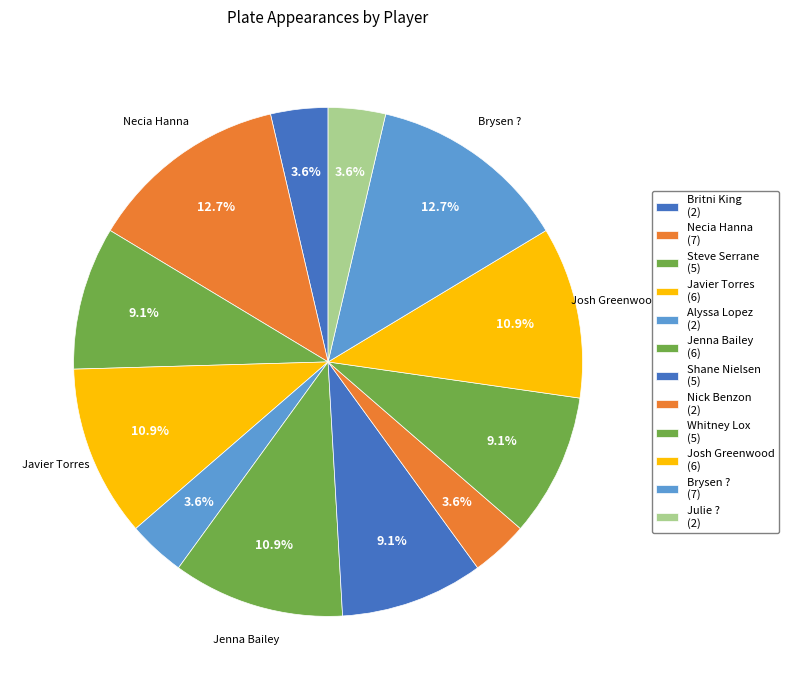

How many segments does this pie chart have?

12